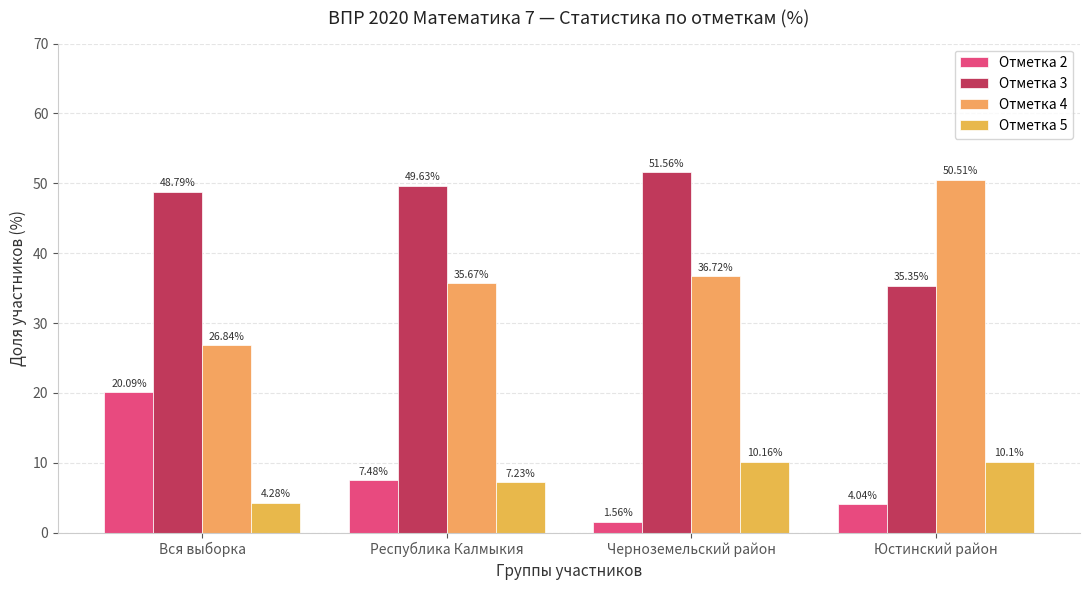

True or false: Отметка 5 has a value of 7.3 at Вся выборка.

False